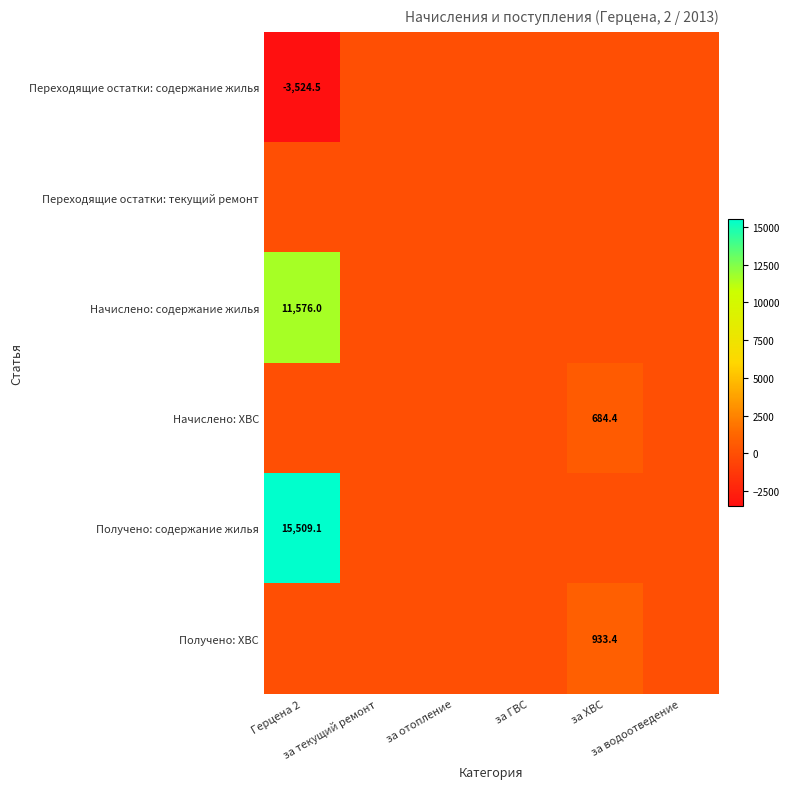

Count the number of categories in the chart.

6